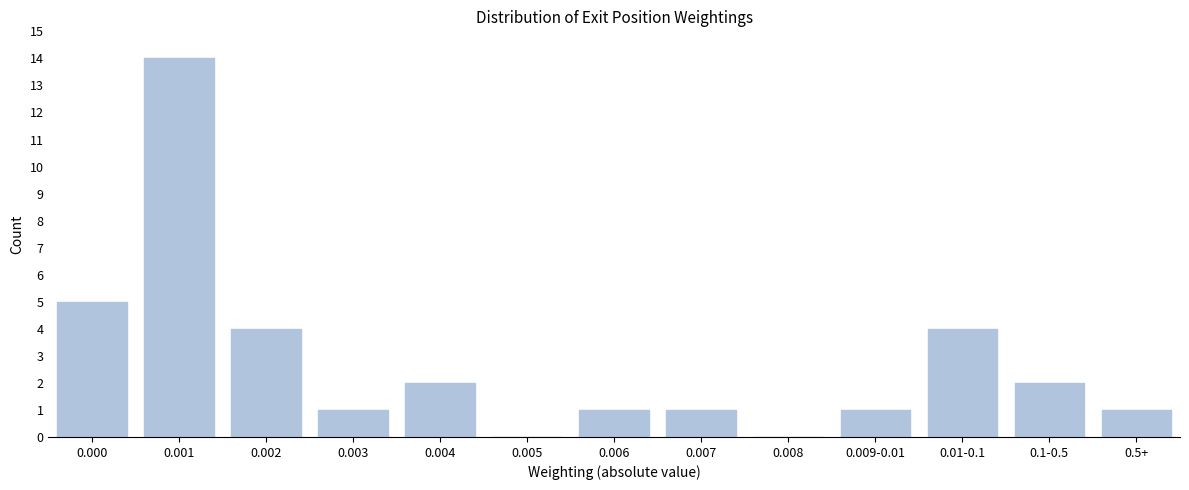

What is the ratio of the value at 0.002 to the value at 0.1-0.5?

2.0